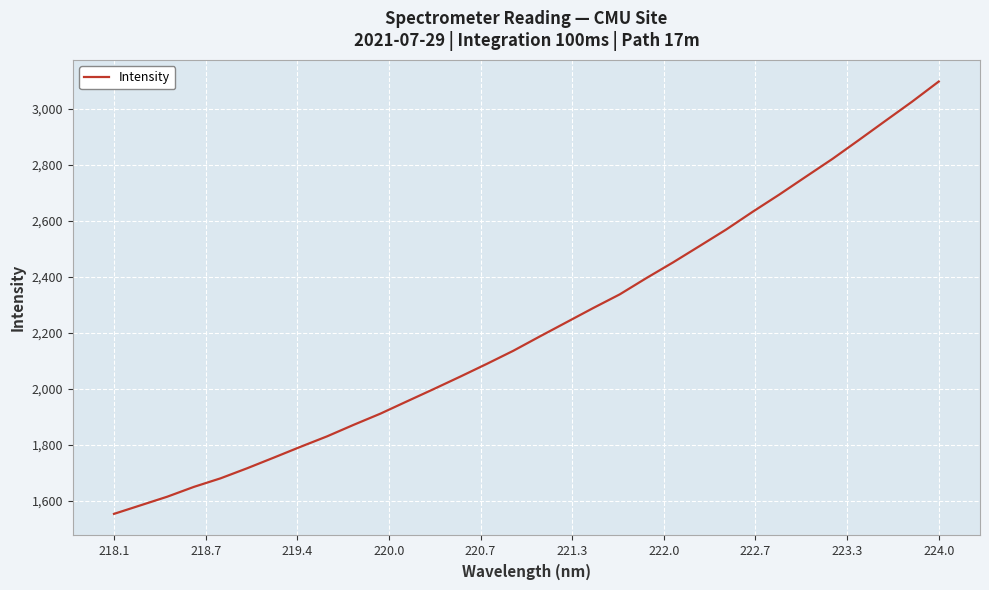

What is the minimum value shown in the chart?

1552.9